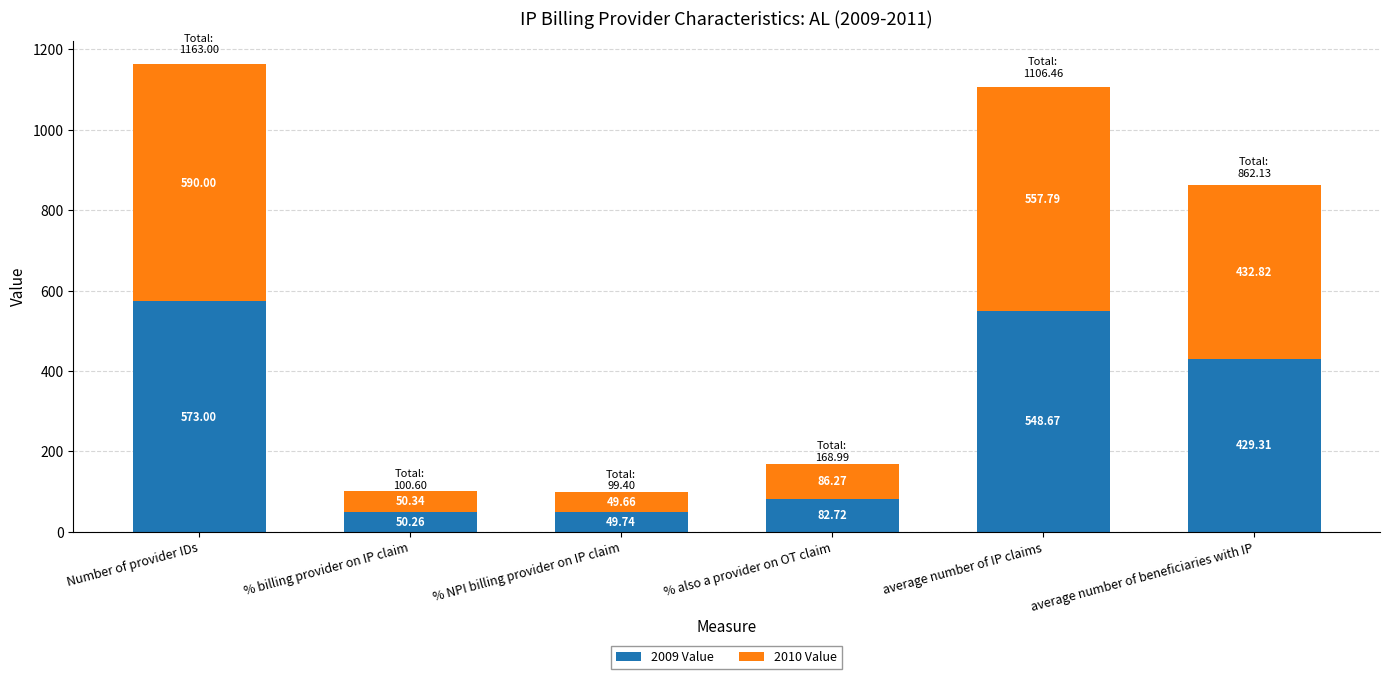

How many series are shown in this chart?

2